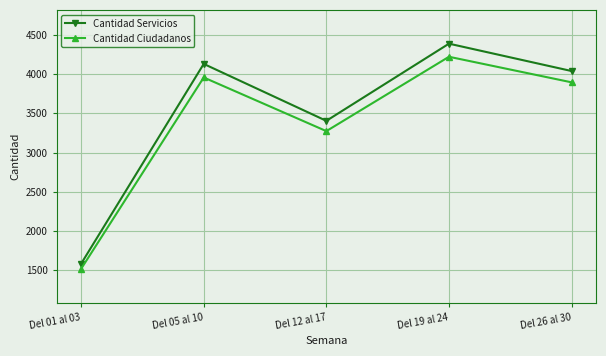

What is the difference between the second highest and second lowest values in the Cantidad Ciudadanos series?

684